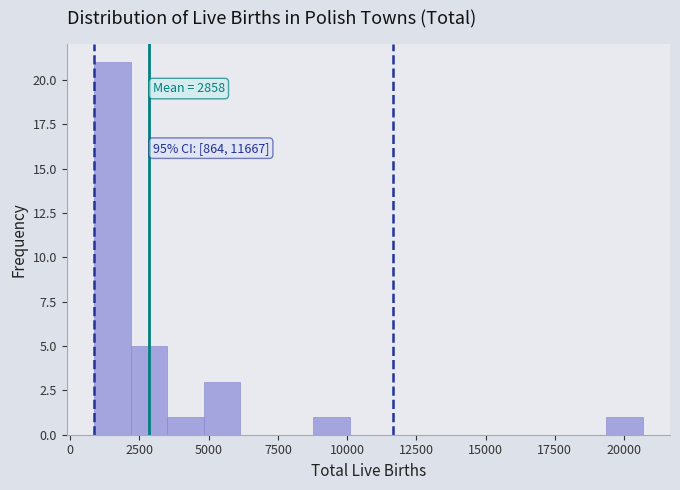

Read against the x-axis, roughly where is the centre of the tallest bar?

1500